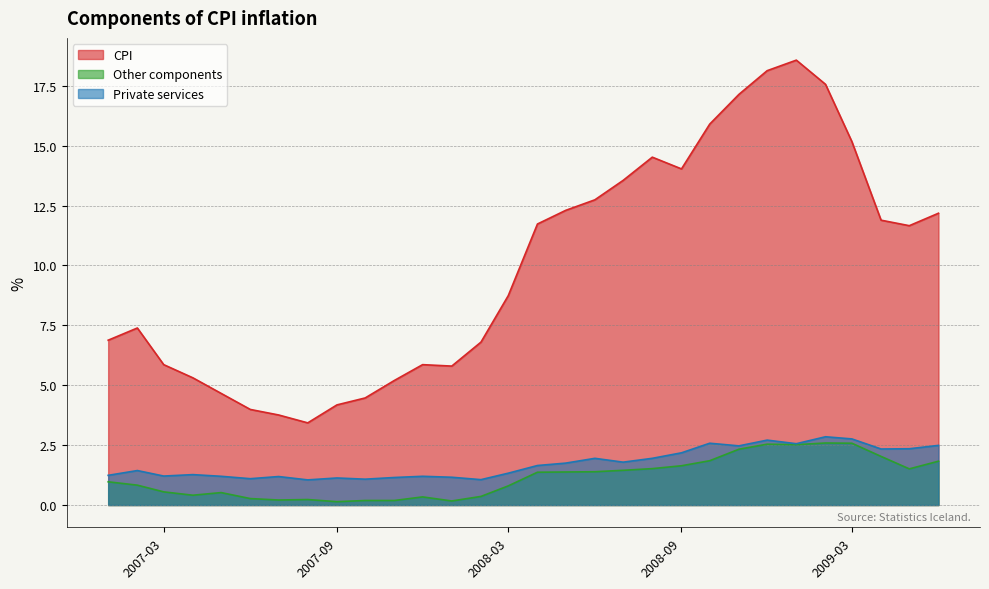

What is the maximum value shown in the chart?

18.6